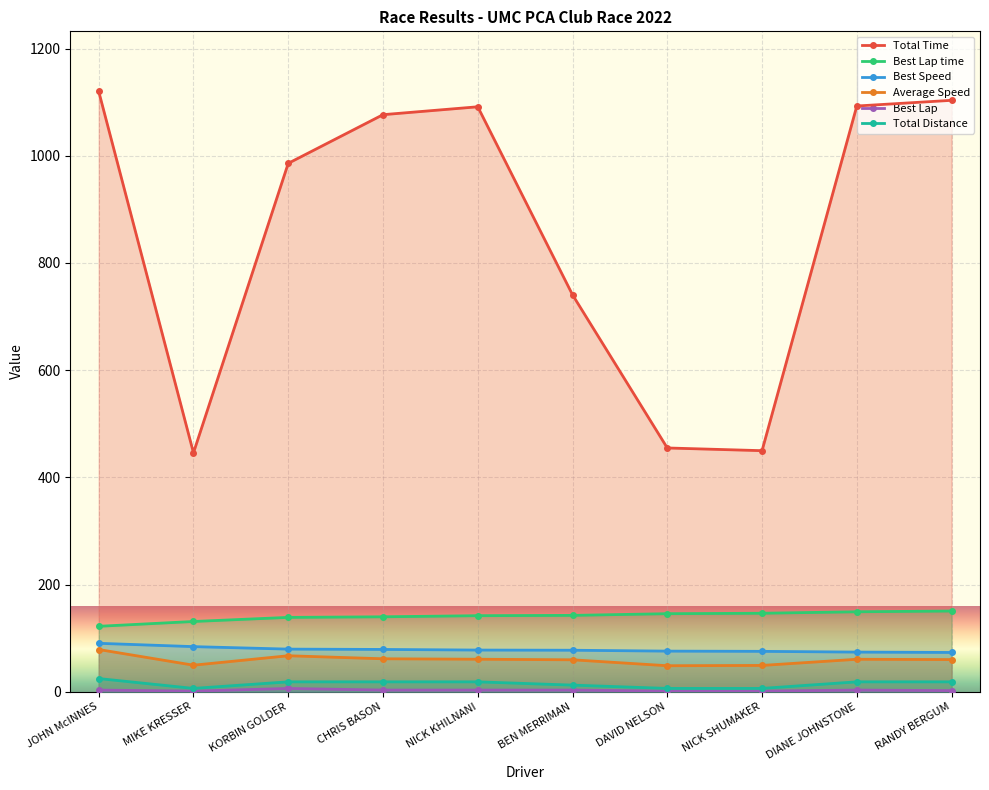

Is the value of Best Lap time at NICK SHUMAKER greater than the value of Best Speed at BEN MERRIMAN?

Yes